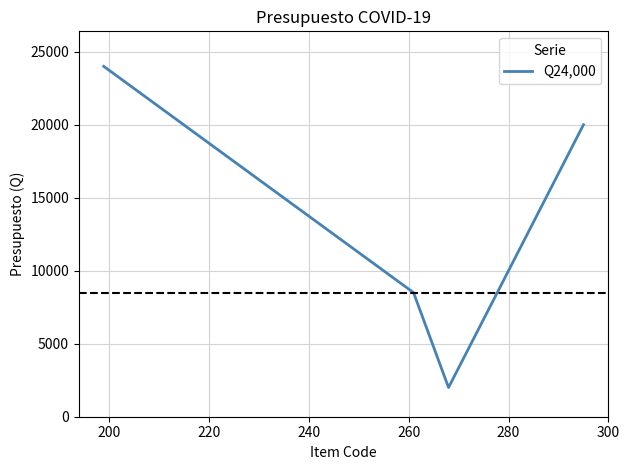

True or false: the data has more than 2 interior local peaks.

False